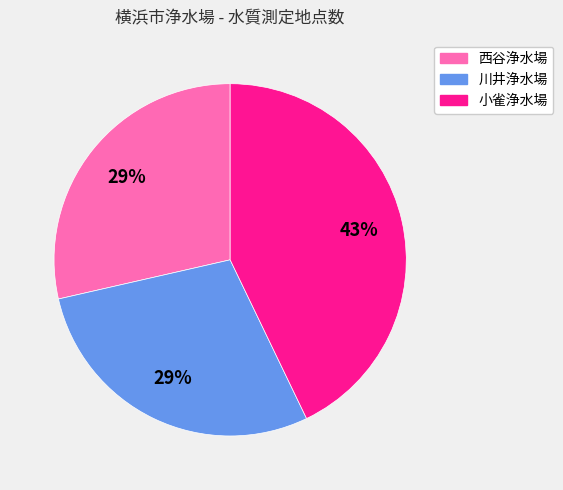

How many slices are in this pie chart?

3